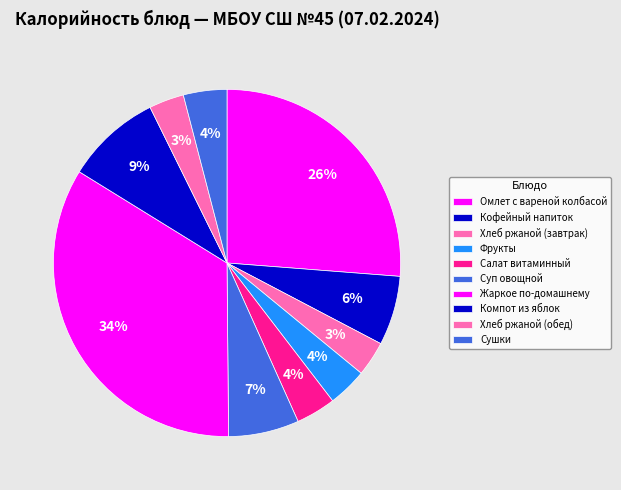

The Компот из яблок slice represents 1% of the pie. True or false?

False